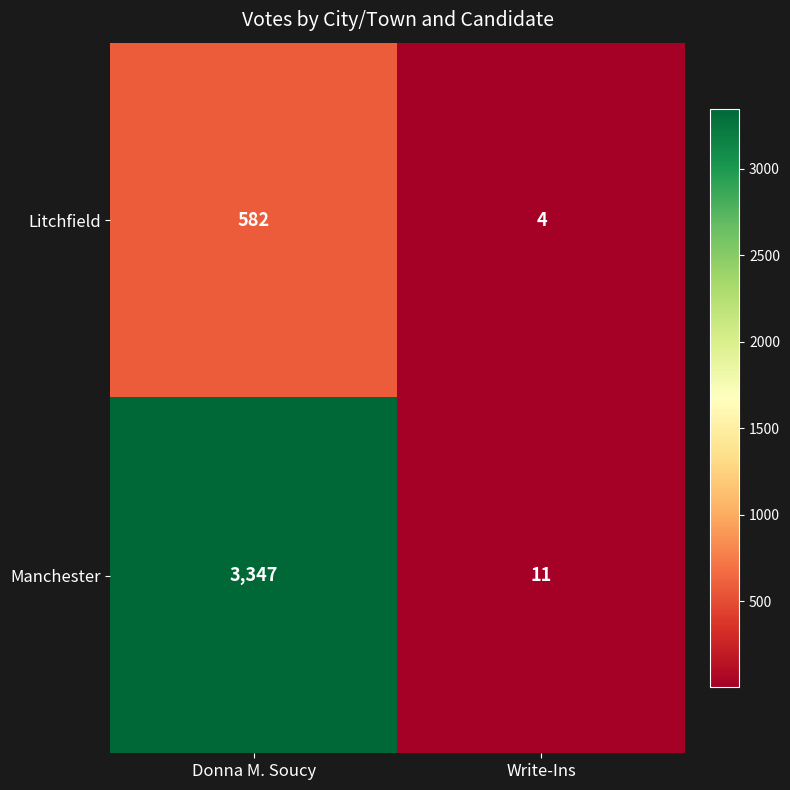

Rank the series by their average value, from highest to lowest.

Manchester, Litchfield